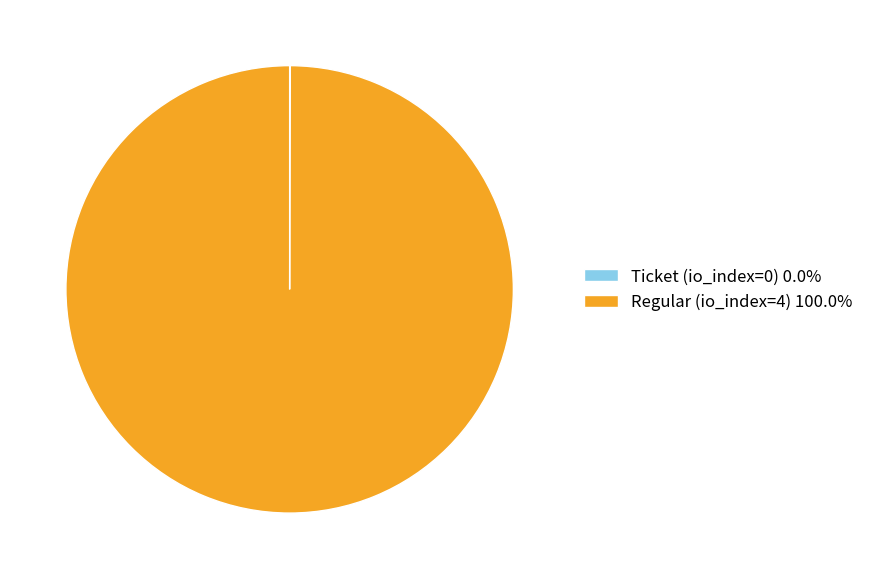

The Regular (io_index=4) slice represents 89% of the pie. True or false?

False